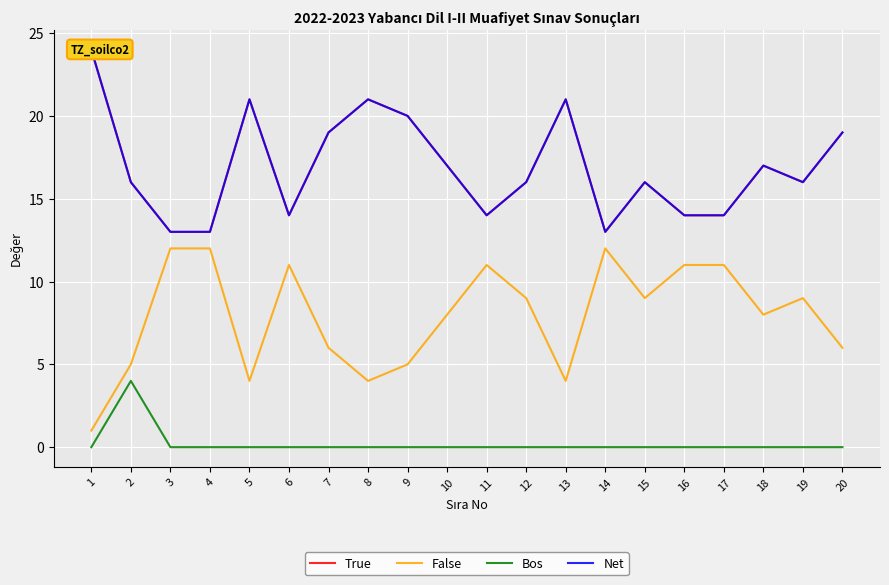

What is the difference between the False values at 10 and 3?

4